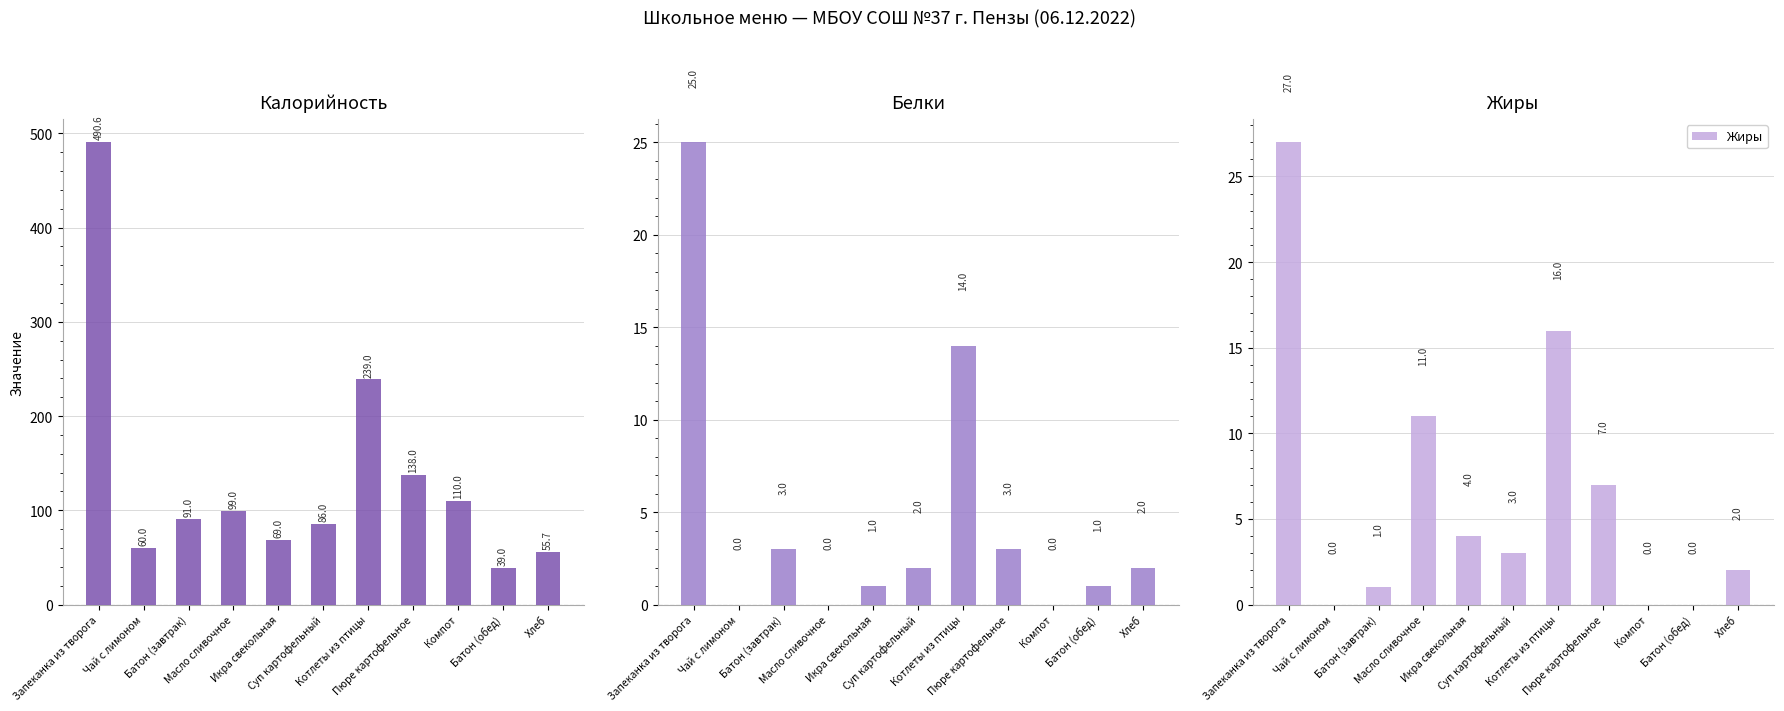

At how many categories does at least one series exceed 96?

5